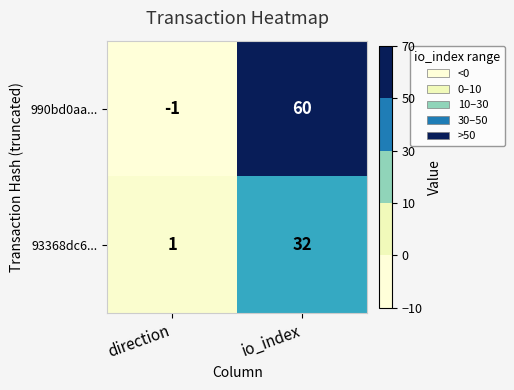

What is the sum of all 93368dc6... values?

33